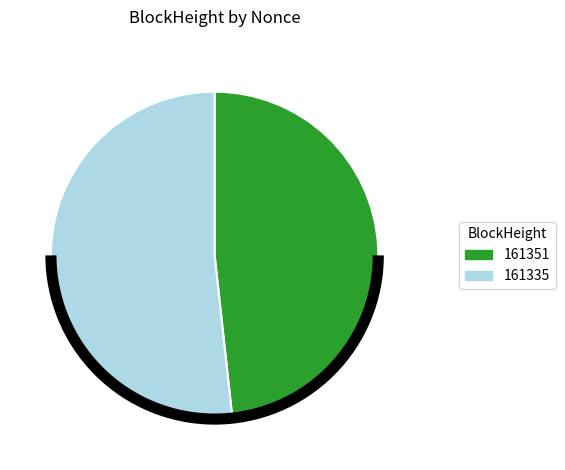

Does any single category account for the majority?

Yes